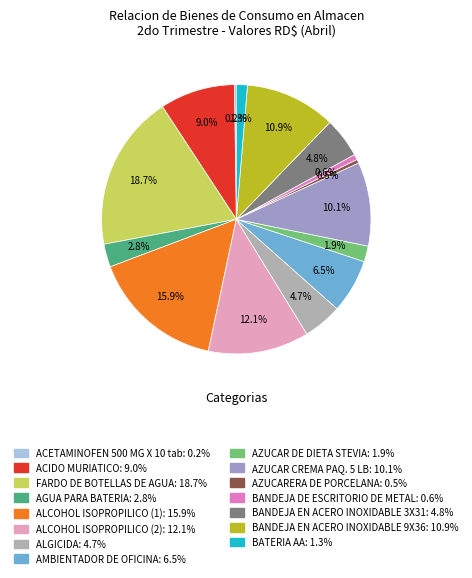

What percentage do ALCOHOL ISOPROPILICO (2) and AZUCAR DE DIETA STEVIA together represent?

14.0%